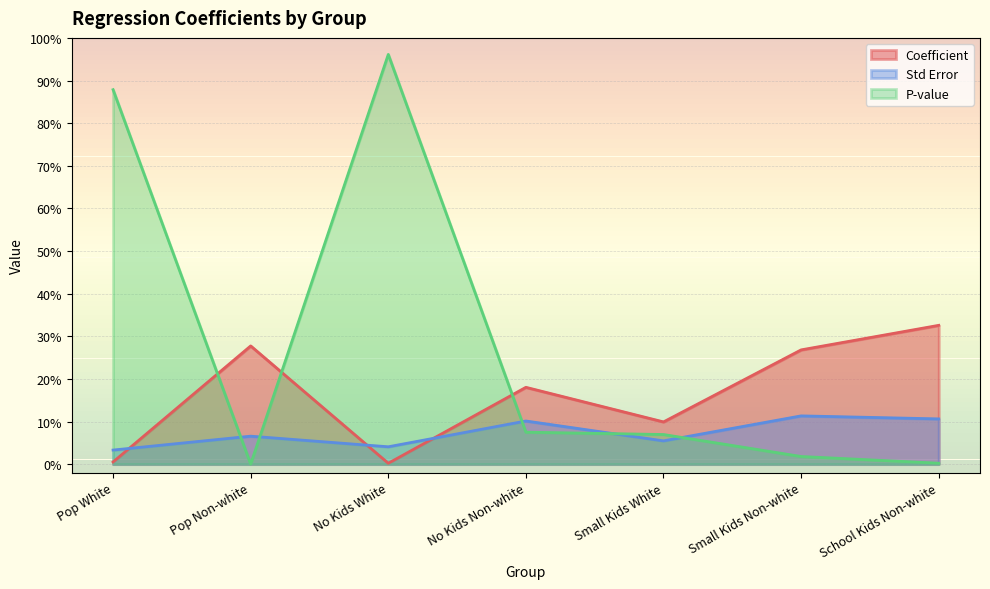

Does the chart display data point markers on the line(s)?

No